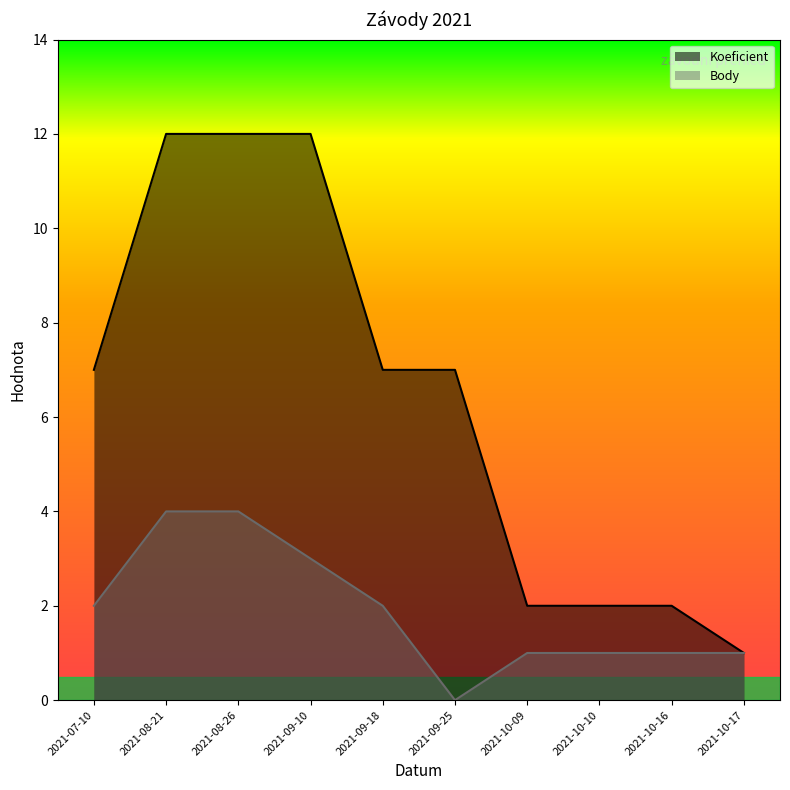

What is the approximate value of Koeficient at 2021-10-09?

2